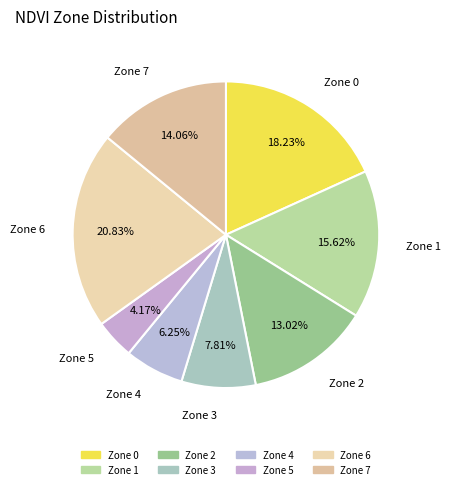

Is there any slice that represents more than half of the pie?

No